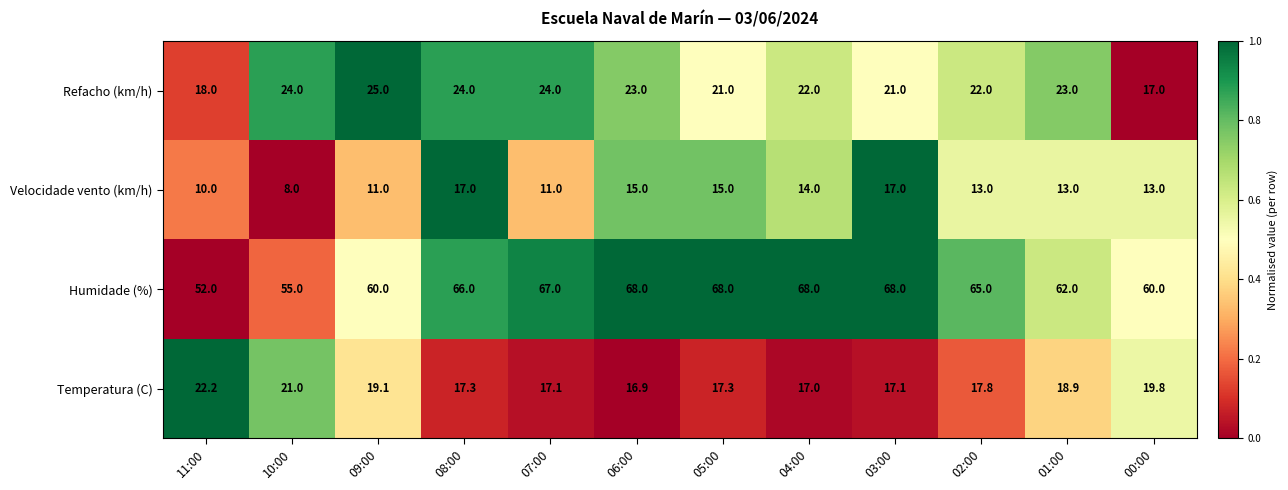

Count the number of data series in this chart.

4